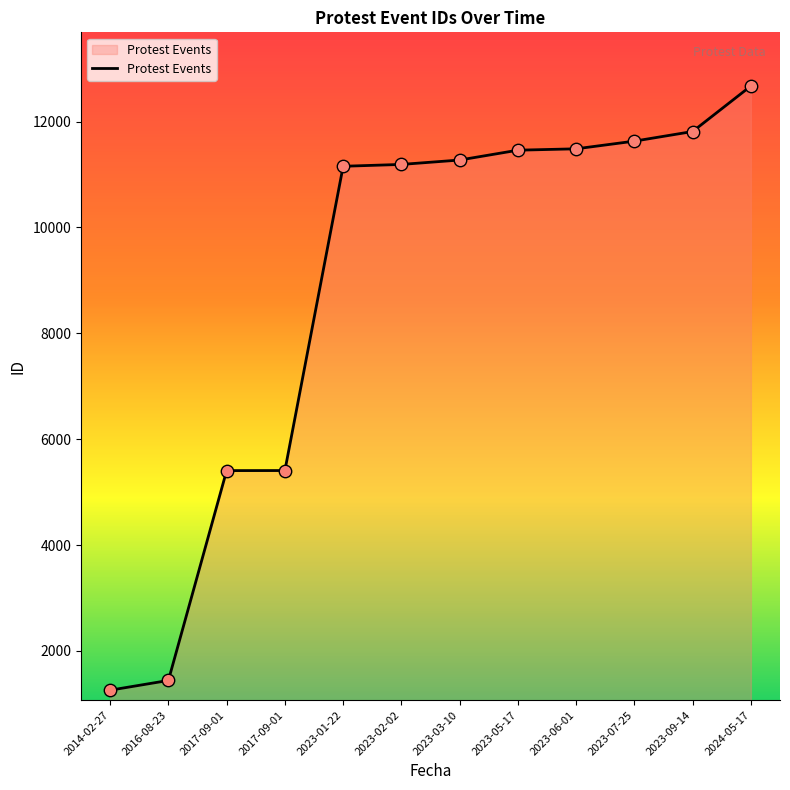

What is the ratio of the value at 2017-09-01 to the value at 2023-09-14?

0.5